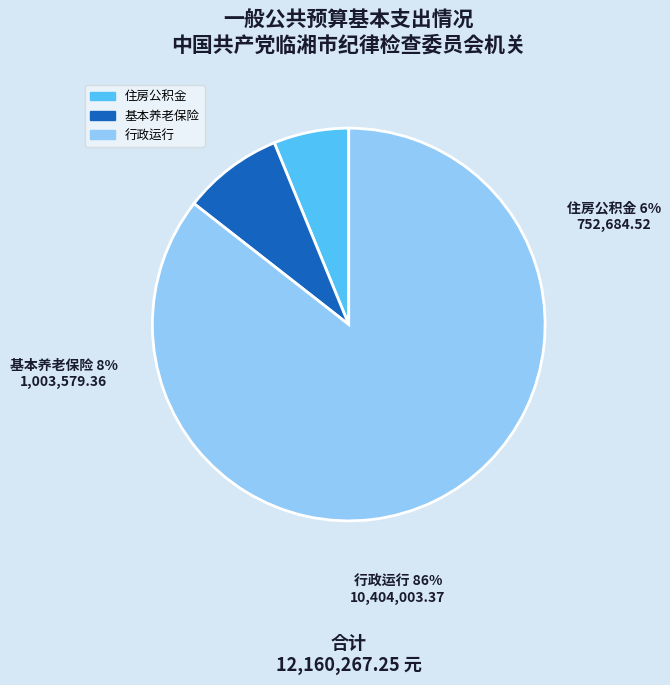

To the nearest percent, what is the difference between the largest and smallest slice percentages?

79%